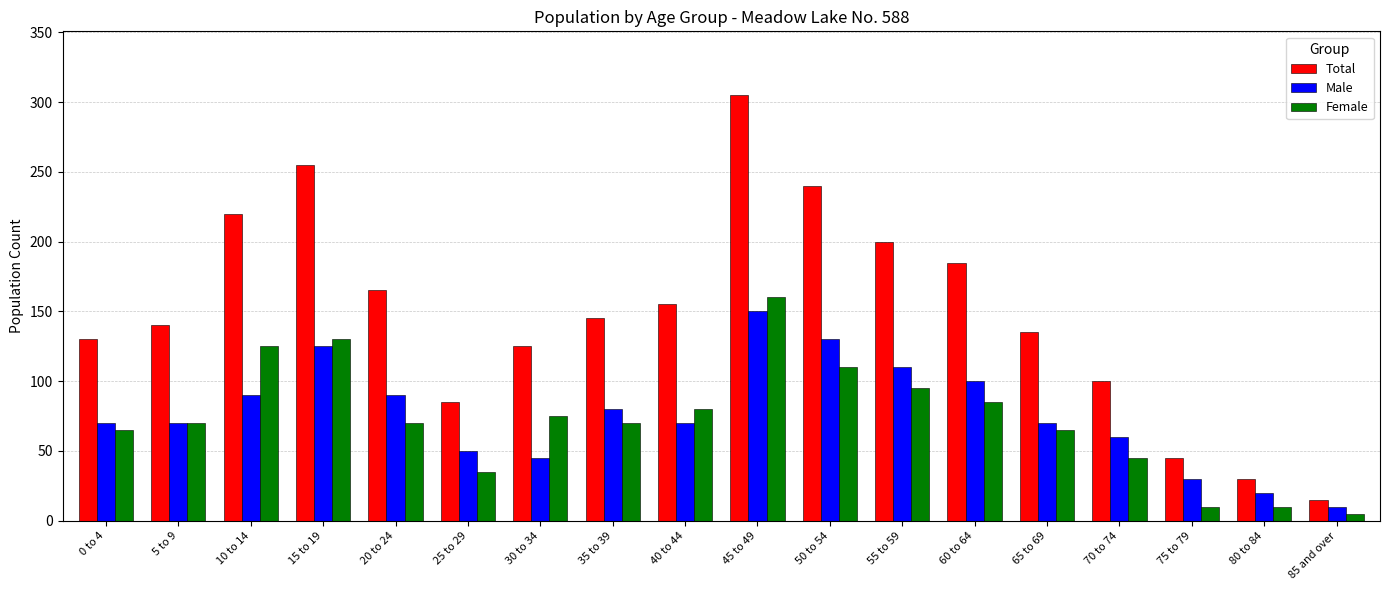

What are all the series names shown in the legend?

Total, Male, Female